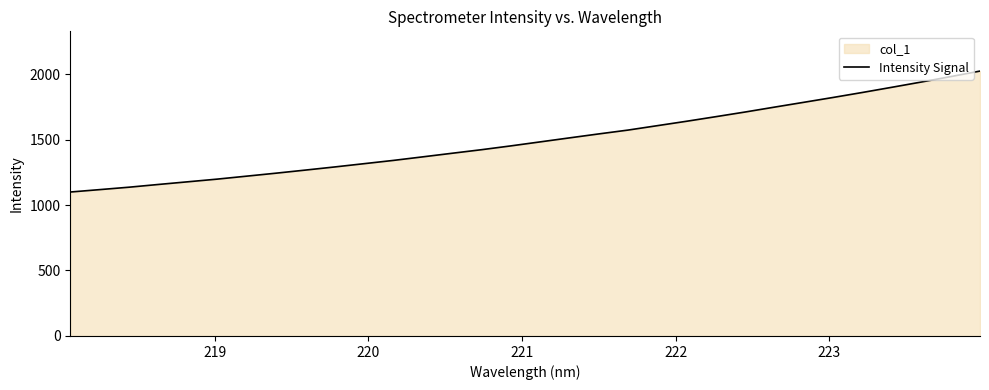

How many distinct data groups are displayed?

1